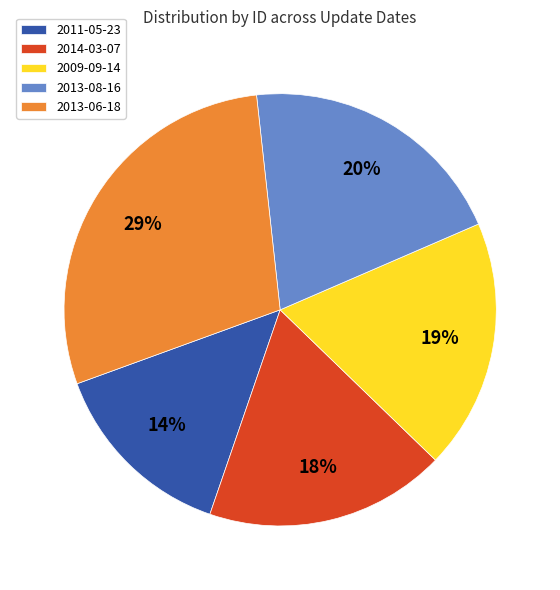

The 2013-08-16 slice represents 29% of the pie. True or false?

False